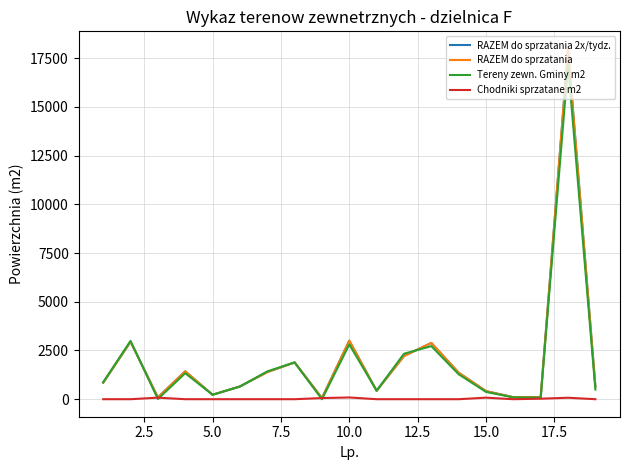

What is the difference between the second highest and minimum values in the RAZEM do sprzatania 2x/tydz. series?

2947